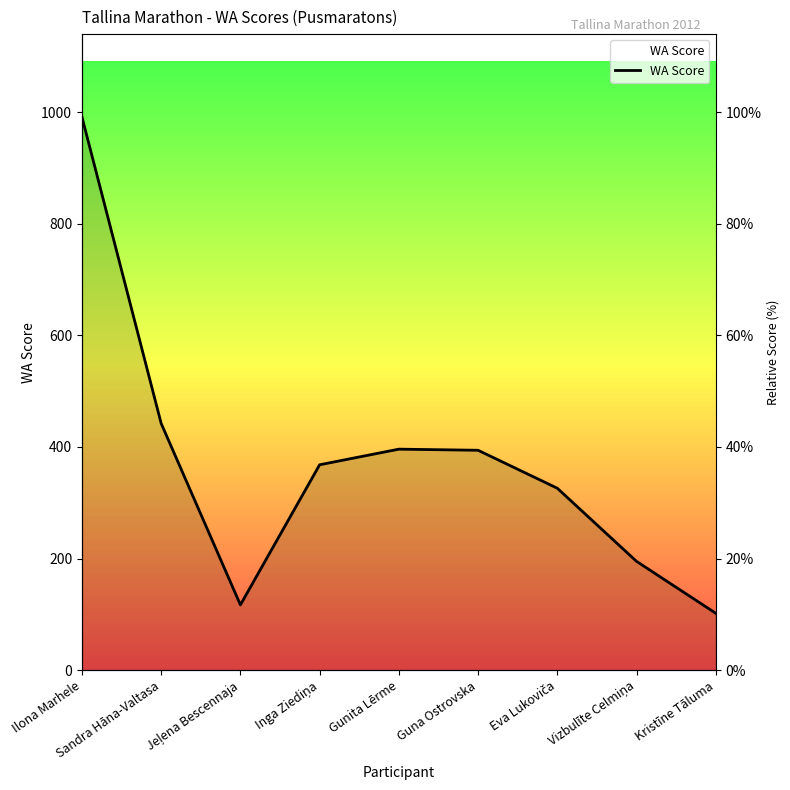

How many lines are shown in the chart?

1